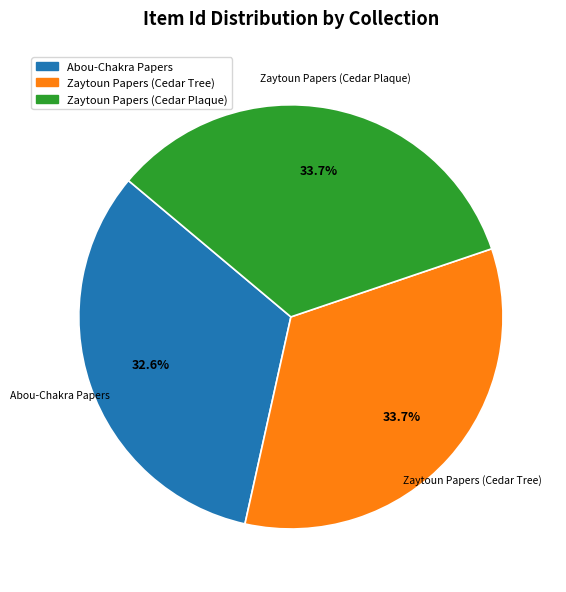

To the nearest percent, what is the difference between the largest and smallest slice percentages?

1%